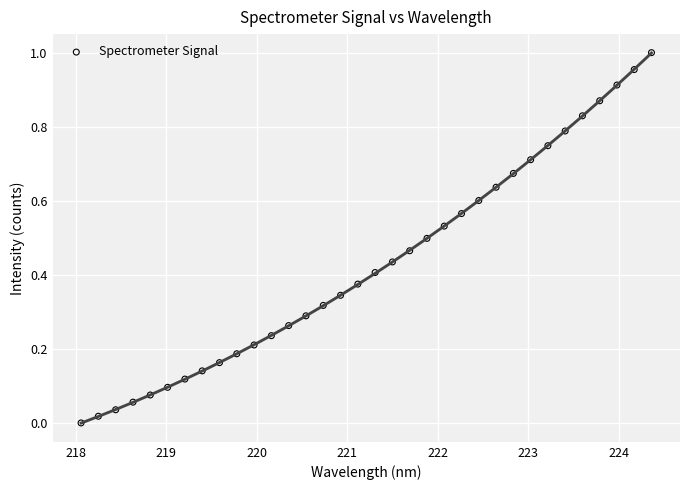

What is the range of X values (max minus min)?

6.3